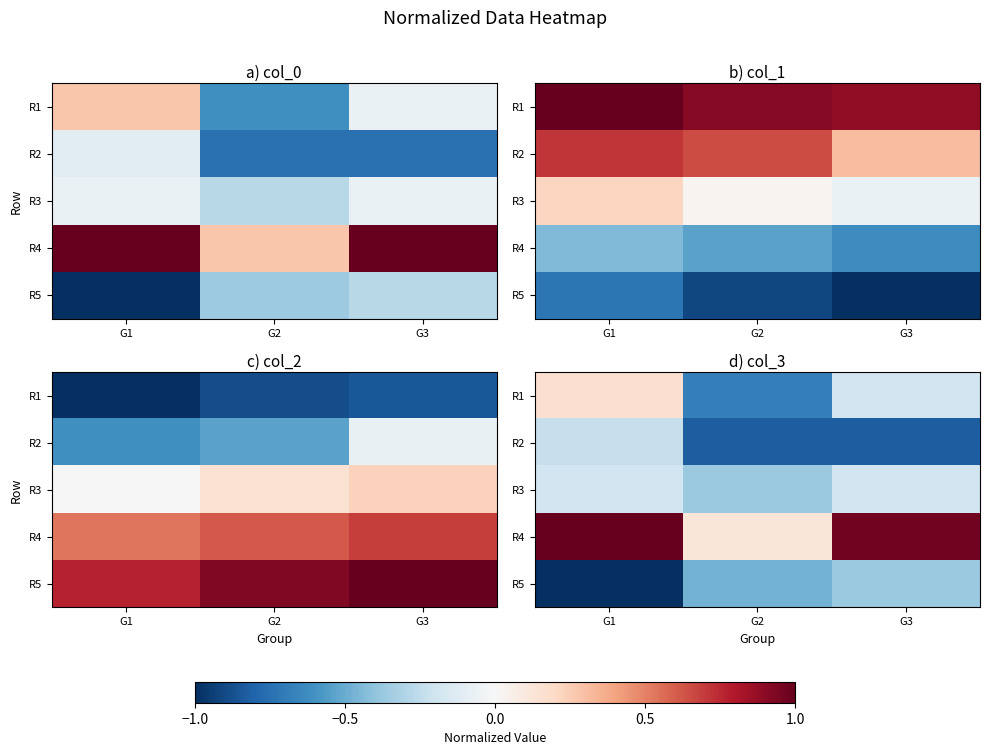

At which label does R3 reach its minimum?

G2